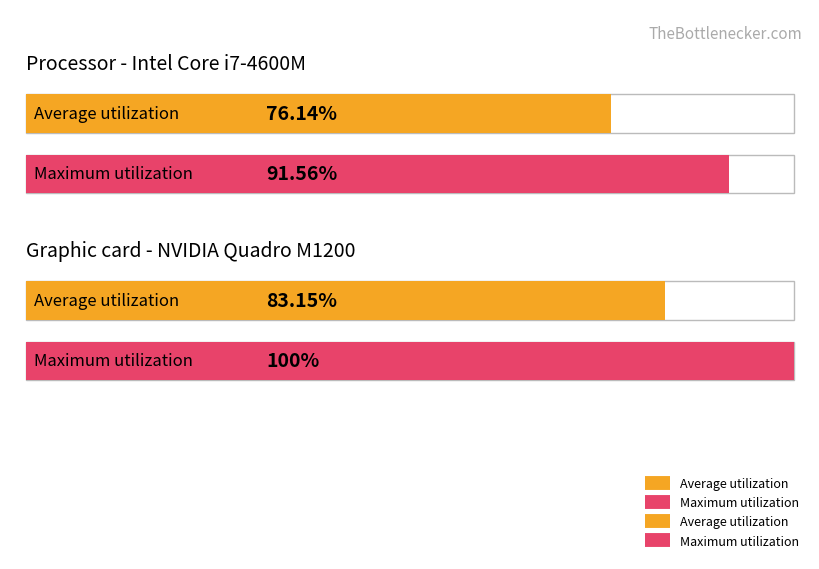

The value of Average utilization at -28 is 13.4. True or false?

False